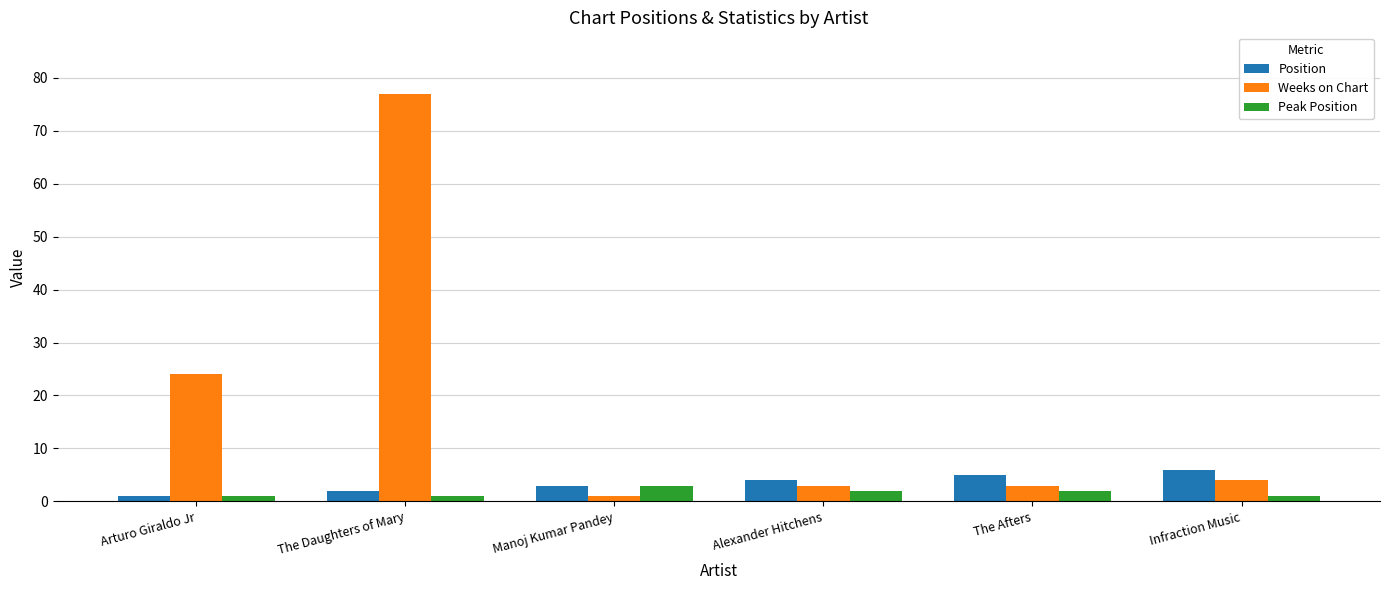

At how many categories does at least one series exceed 30?

1